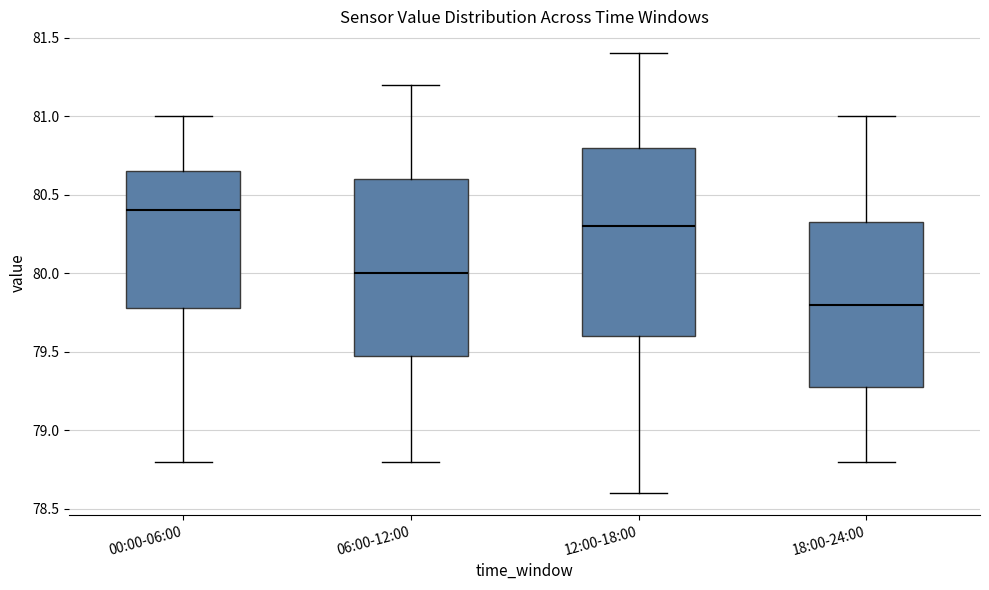

Comparing the boxes themselves (not the whiskers), which one is the tallest?

12:00-18:00